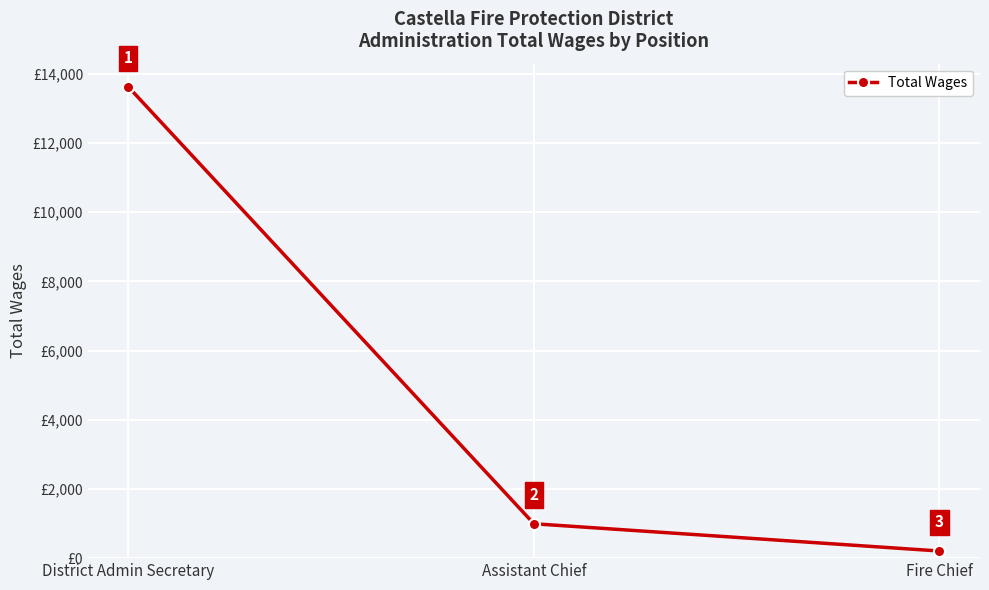

Rank the categories by value from lowest to highest.

Fire Chief, Assistant Chief, District Admin Secretary